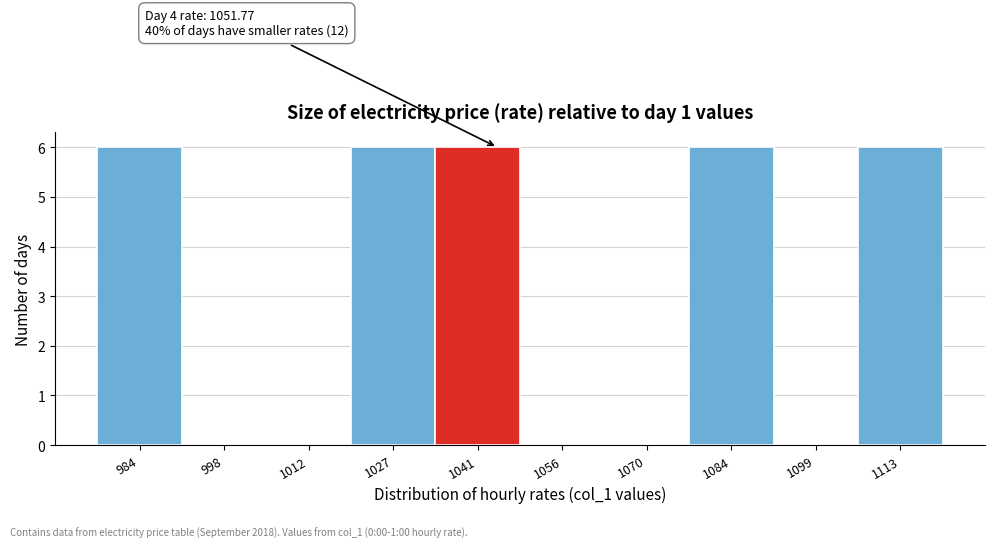

Reading right to left, list all the values displayed in this chart.

1113=6	1099=0	1084=6	1070=0	1056=0	1041=6	1027=6	1012=0	998=0	984=6